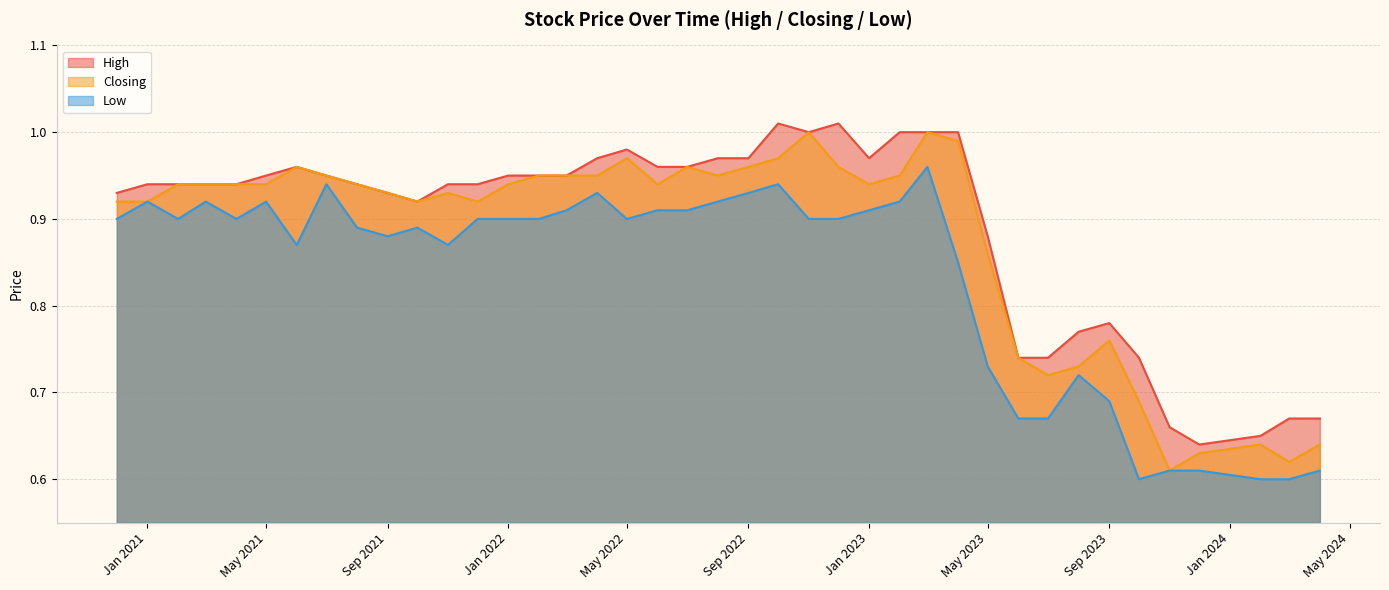

The value of Low at Sep 2023 is 0.4. True or false?

False